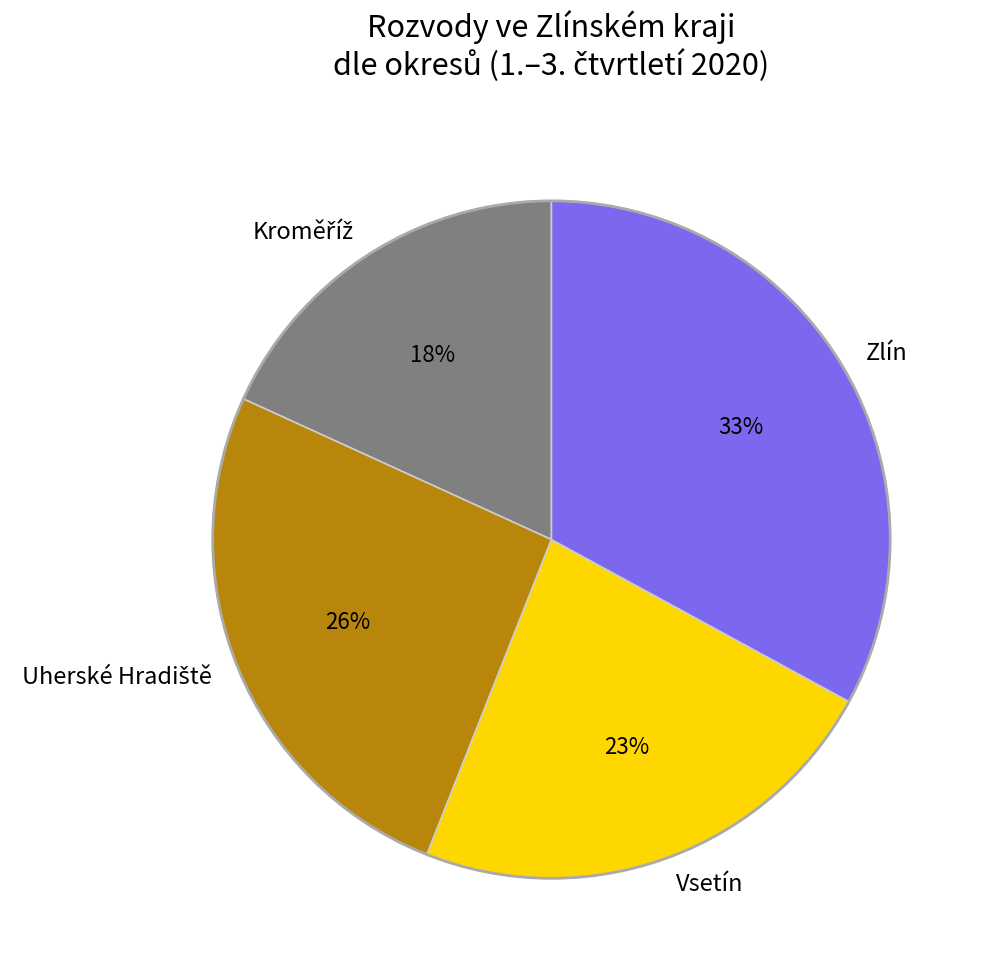

To the nearest percent, what is the difference between the largest and smallest slice percentages?

15%